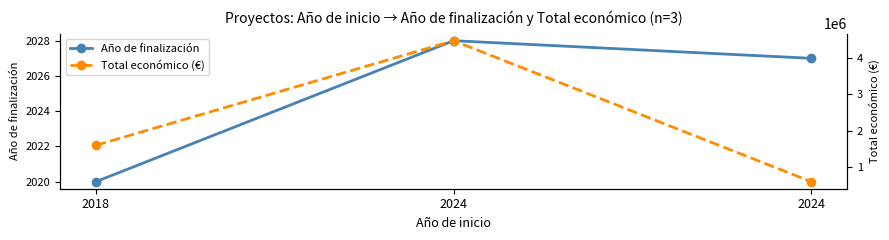

What is the difference between the second highest and minimum values in the Total económico (€) series?

998575